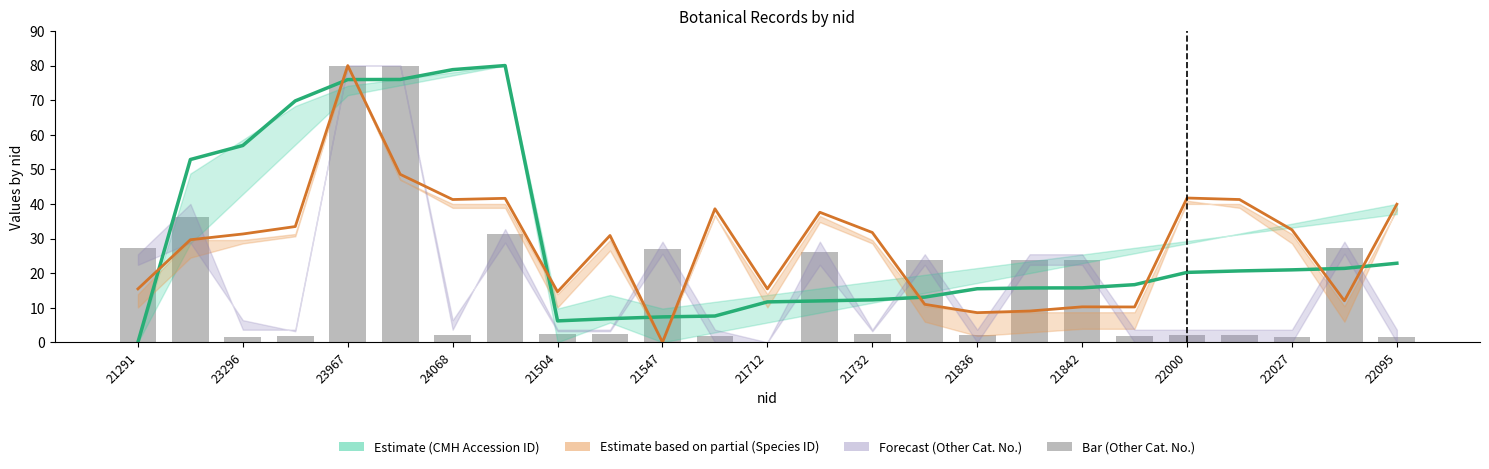

Rank the series by their maximum value, from lowest to highest.

CMH Accession ID, Species ID, Other Catalogue No.